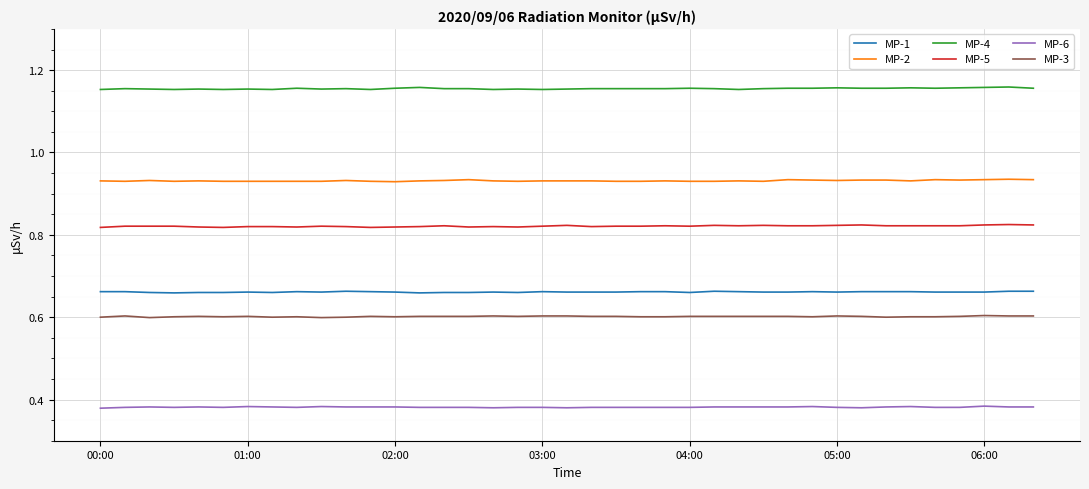

True or false: MP-2 and MP-6 intersect in this chart.

False